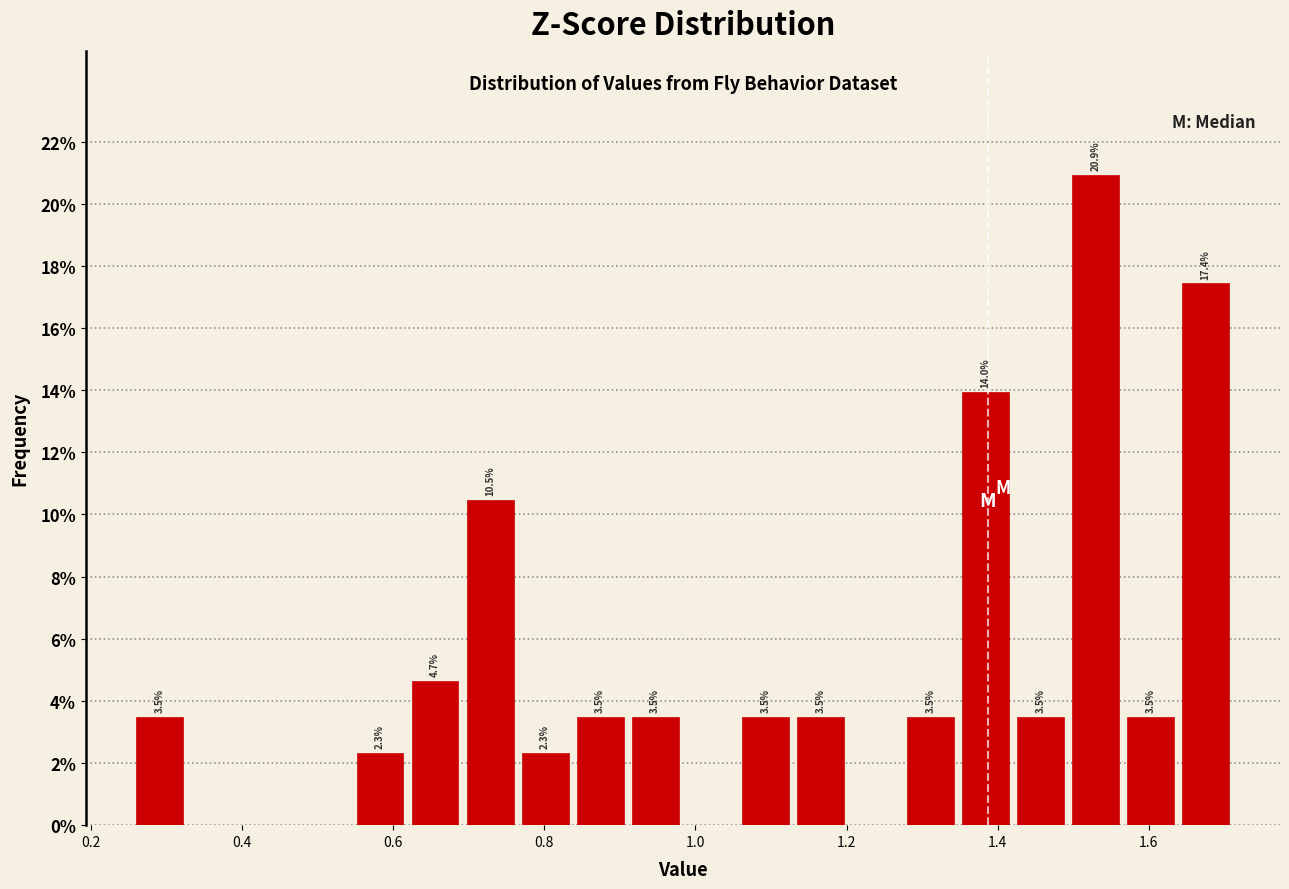

Read against the x-axis, roughly where is the centre of the tallest bar?

1.52